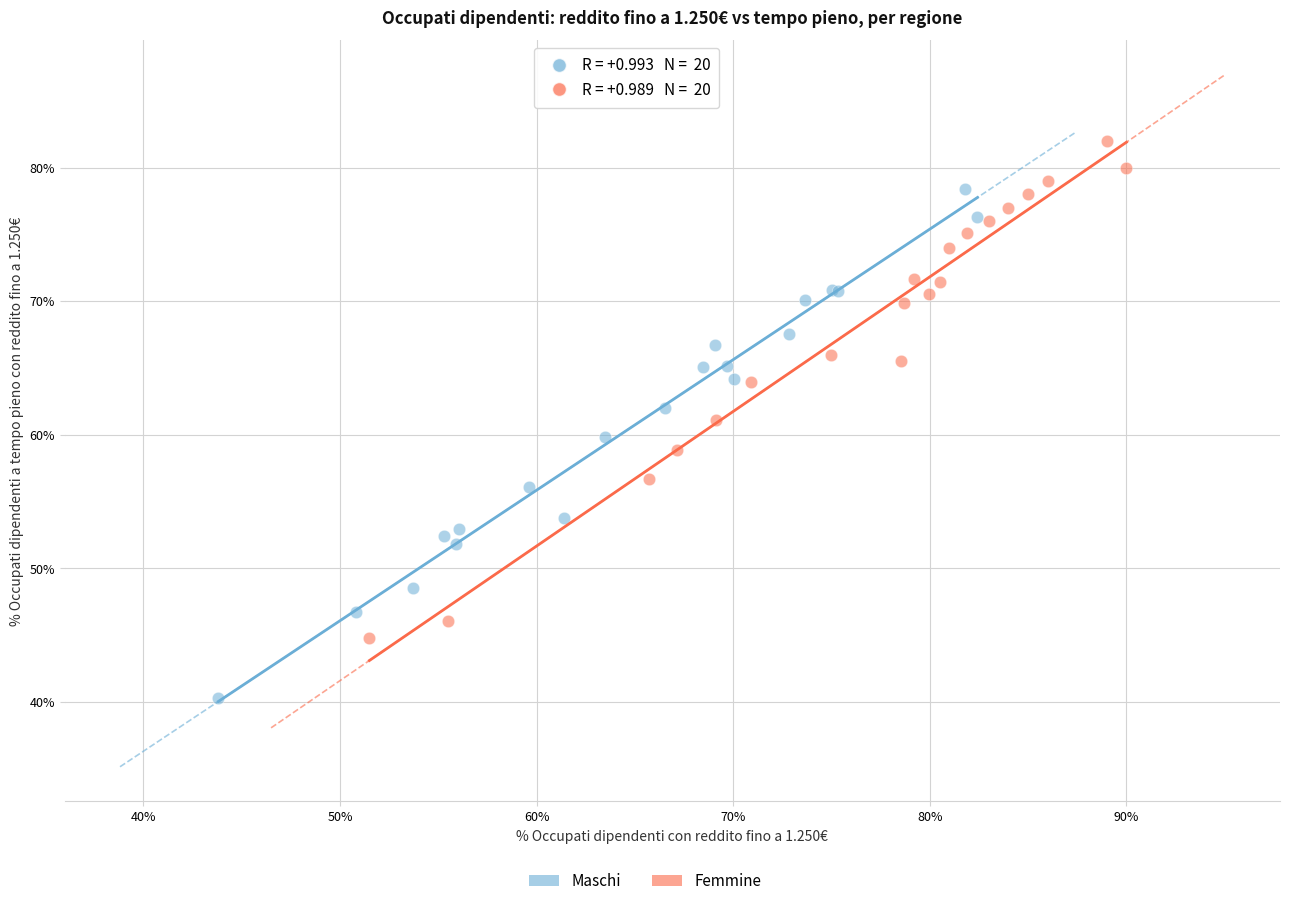

Which series reaches the minimum Y coordinate?

Maschi